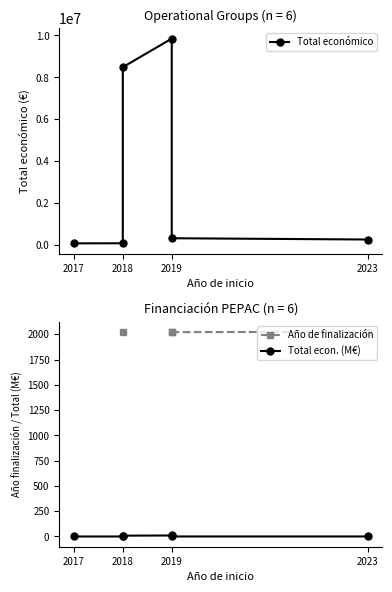

What are all the series names shown in the legend?

Total económico, Año de finalización, Total econ. (M€)